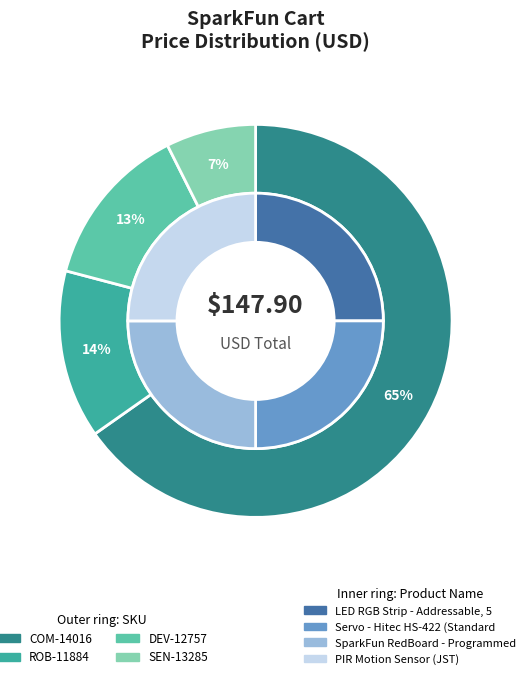

How many slices are in this pie chart?

4